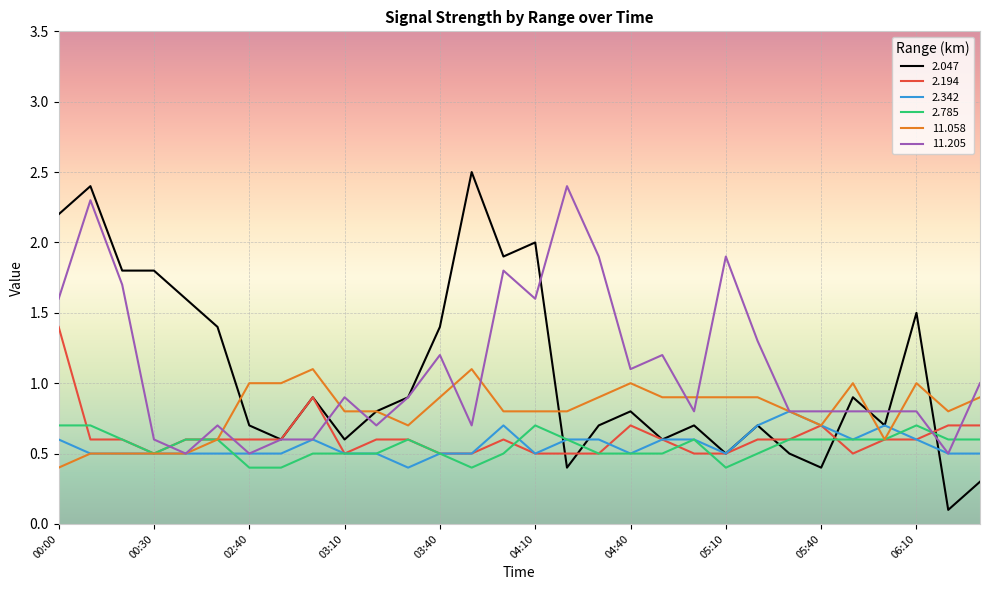

Which series has the widest spread of values?

2.047